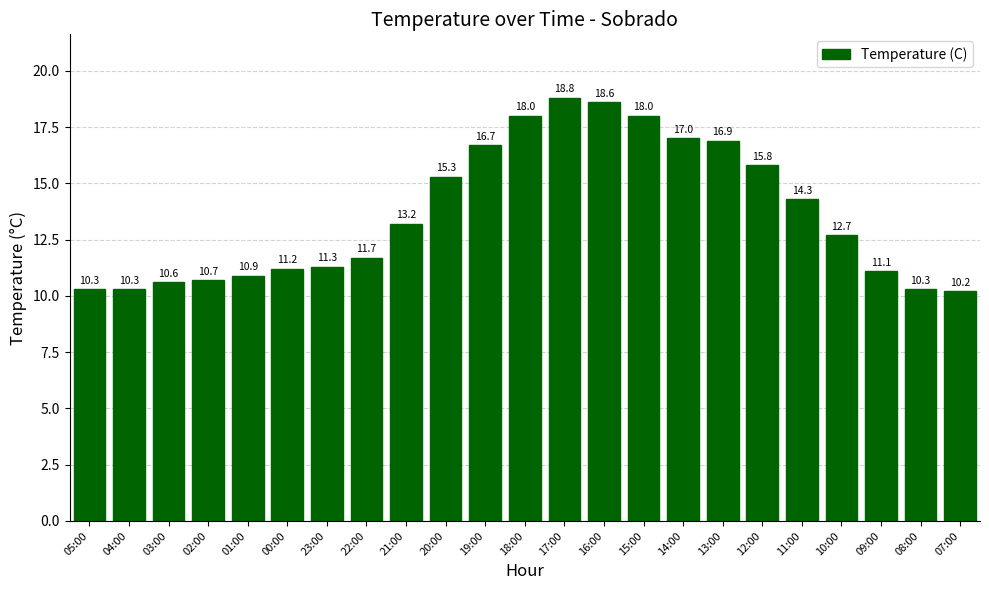

Reading left to right, extract all data points from this chart.

10.3	10.3	10.6	10.7	10.9	11.2	11.3	11.7	13.2	15.3	16.7	18.0	18.8	18.6	18.0	17.0	16.9	15.8	14.3	12.7	11.1	10.3	10.2